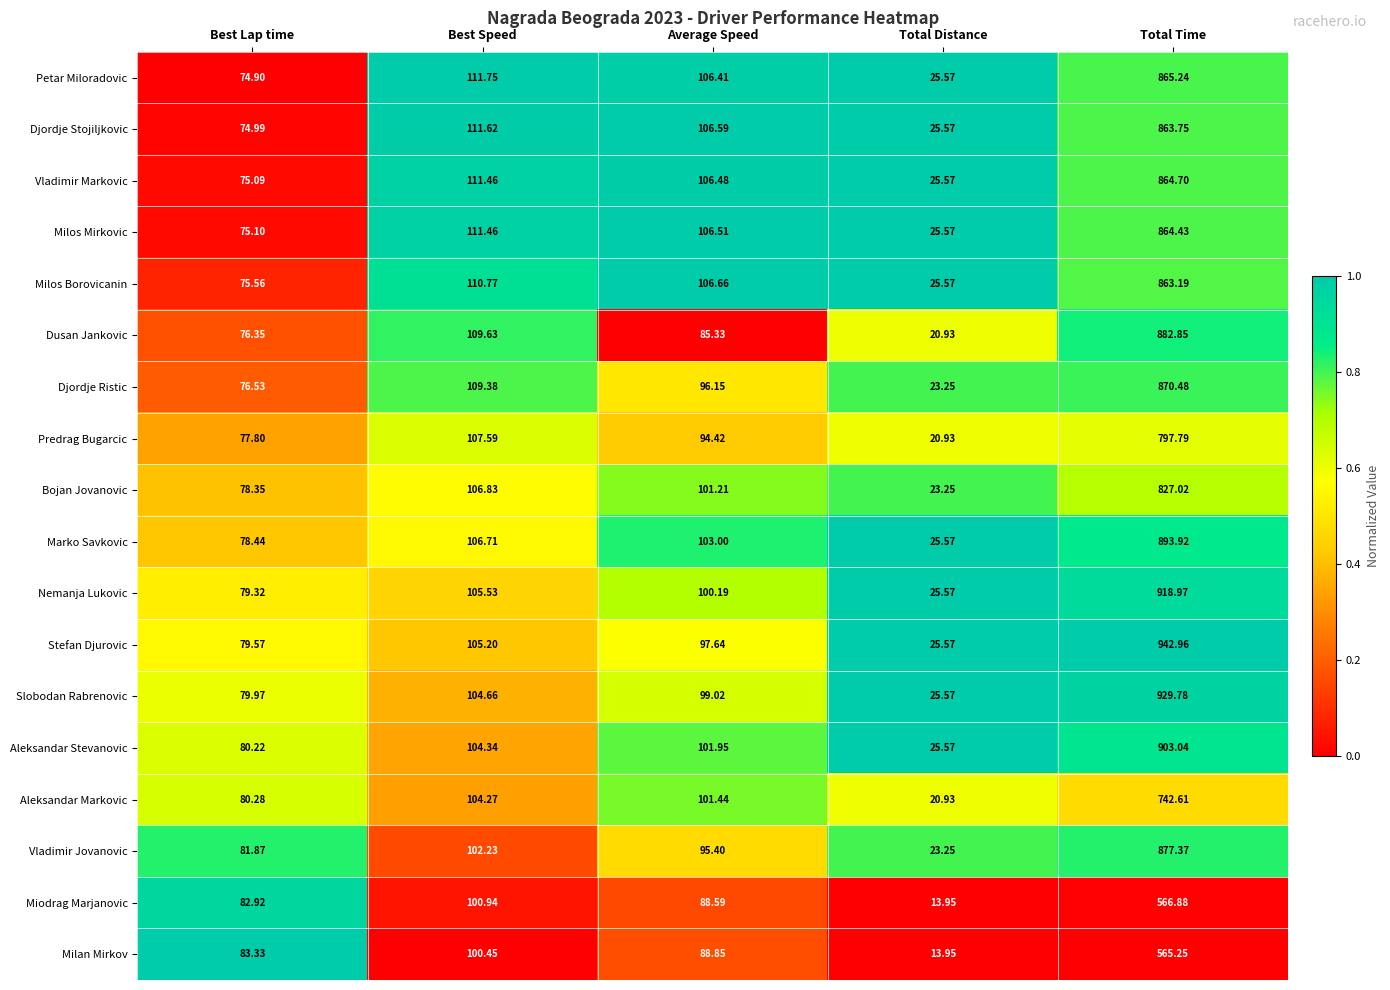

At which label does Bojan Jovanovic reach its minimum?

Total Distance